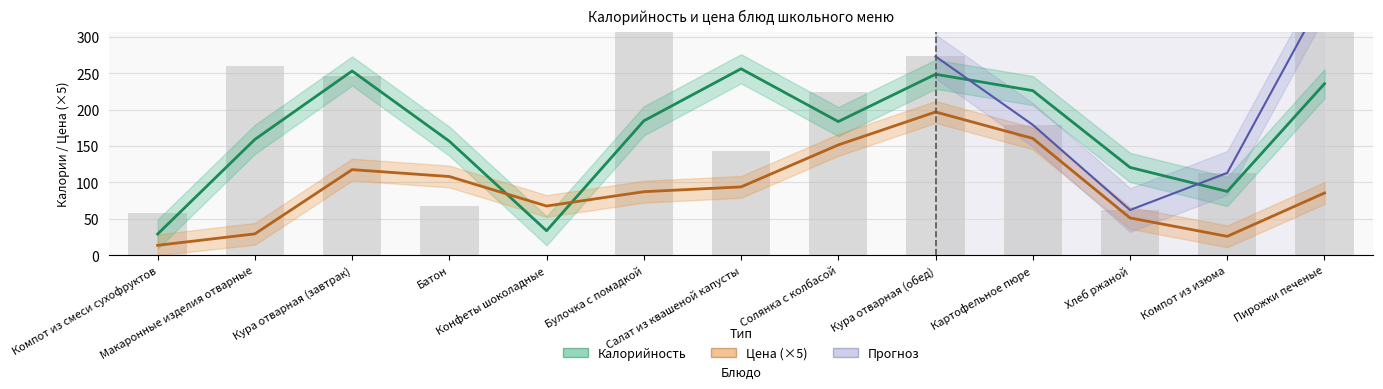

Between Кура отварная (обед) and Салат из квашеной капусты, which is larger?

Кура отварная (обед)